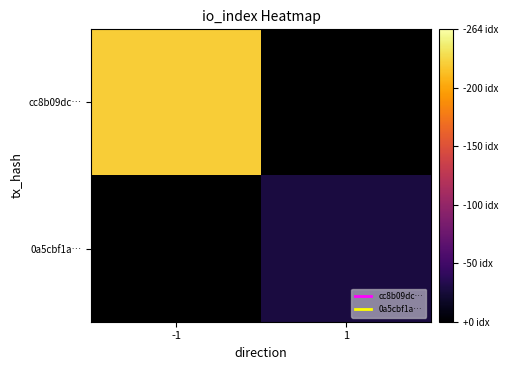

Rank the series by their maximum value, from highest to lowest.

cc8b09dc…, 0a5cbf1a…